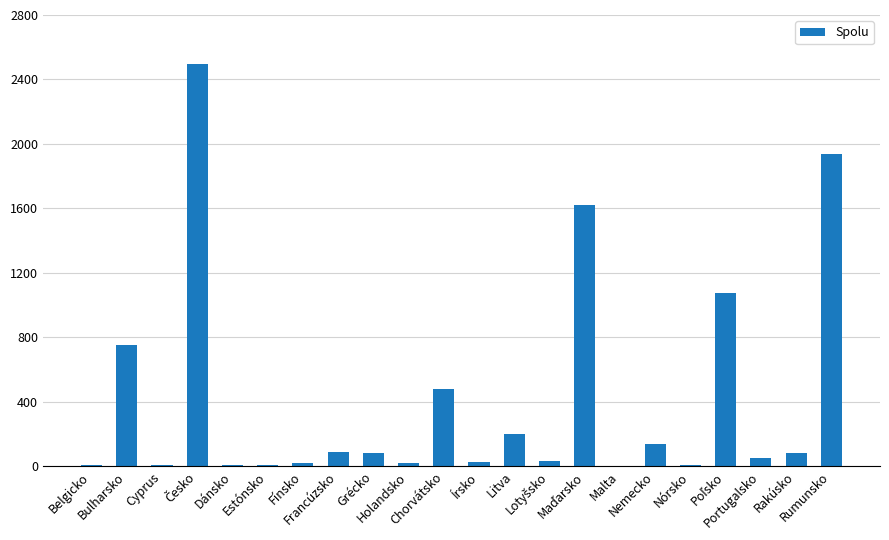

What is the maximum value shown in the chart?

2495